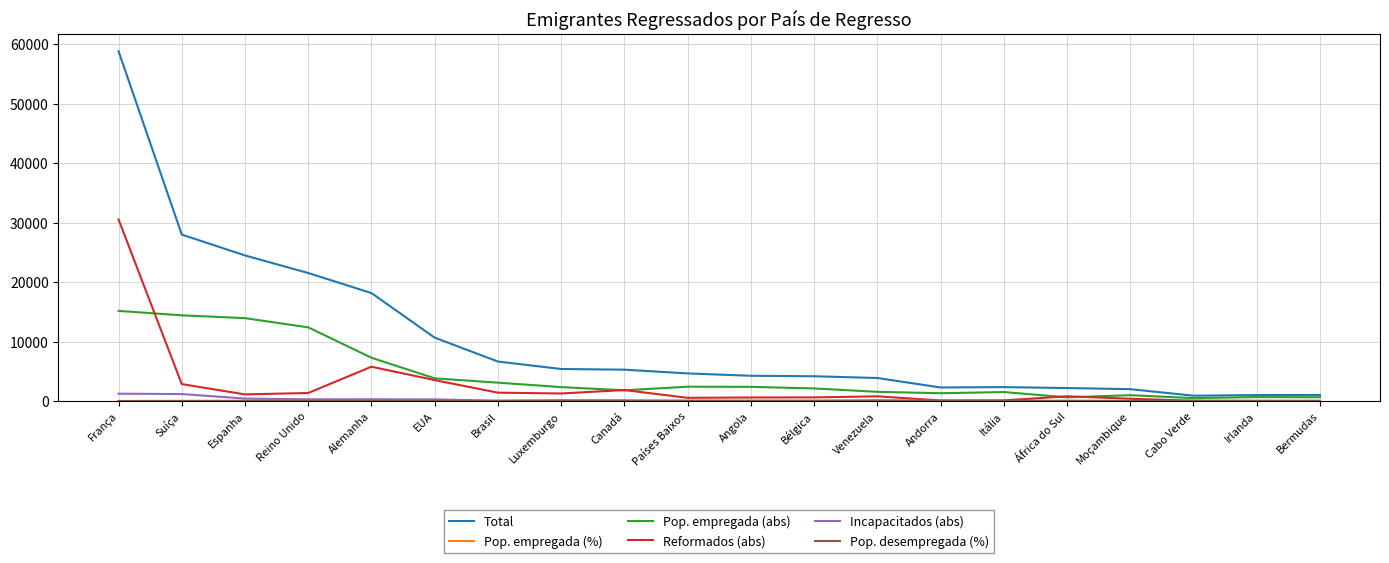

The Total series shows 93147.2 at França. True or false?

False